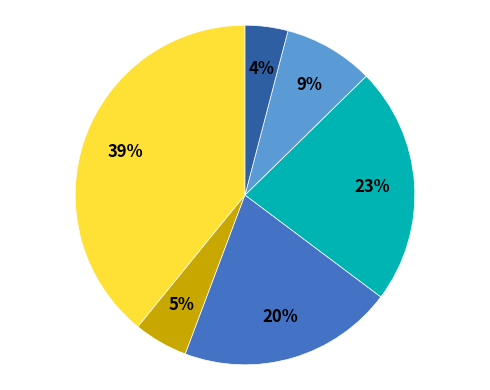

To the nearest percent, what is the average slice percentage?

17%